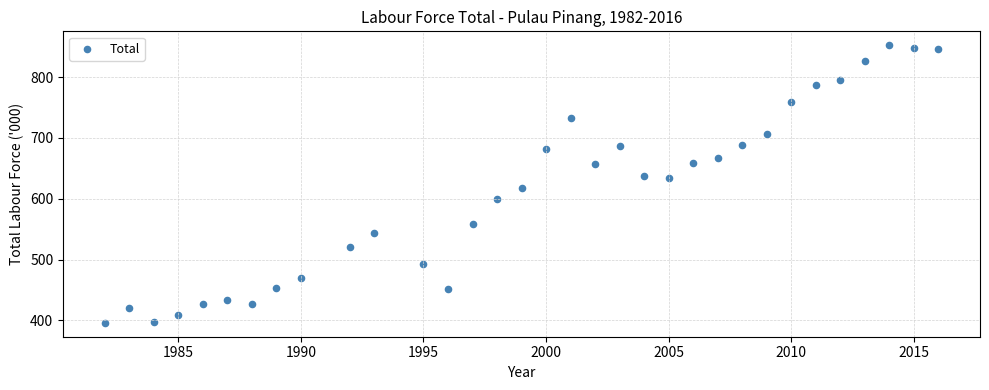

What is the range of X values (max minus min)?

34.0